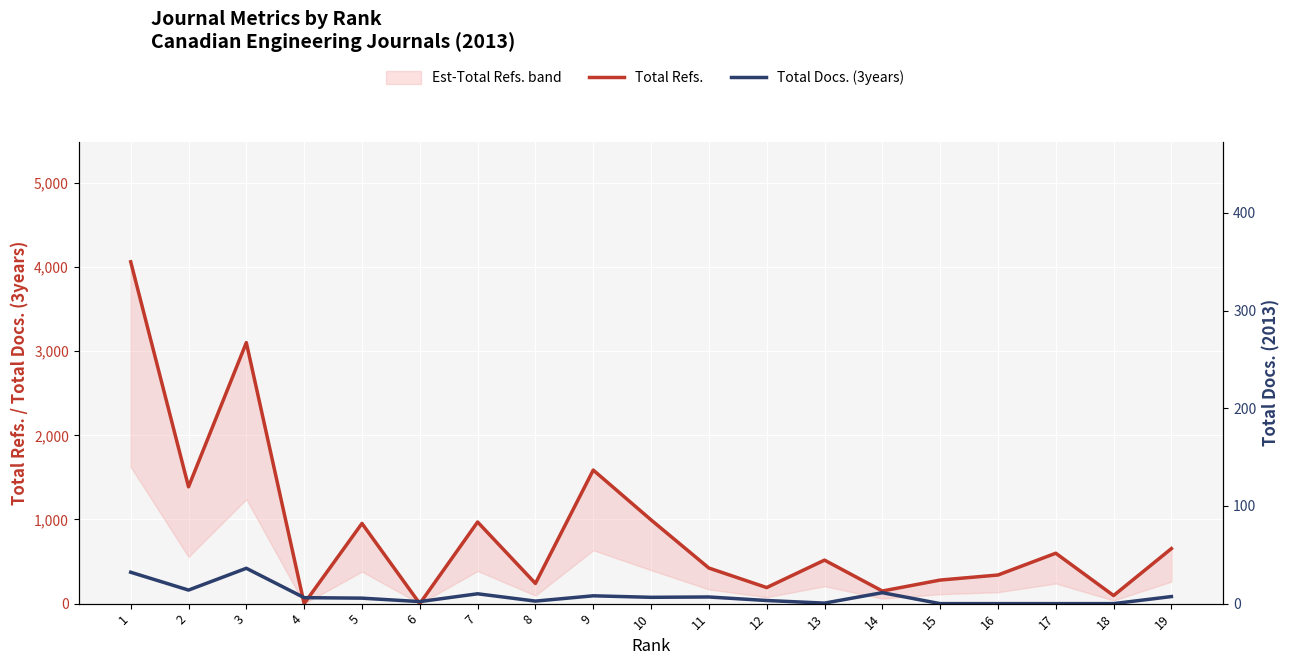

Reading left to right, extract all data points from this chart.

Total Refs.: 4062	1388	3102	0	953	0	970	240	1587	995	423	191	517	150	280	340	599	96	654
Total Docs. (3years): 373	161	420	71	65	24	117	30	93	75	79	37	6	130	0	0	0	0	84